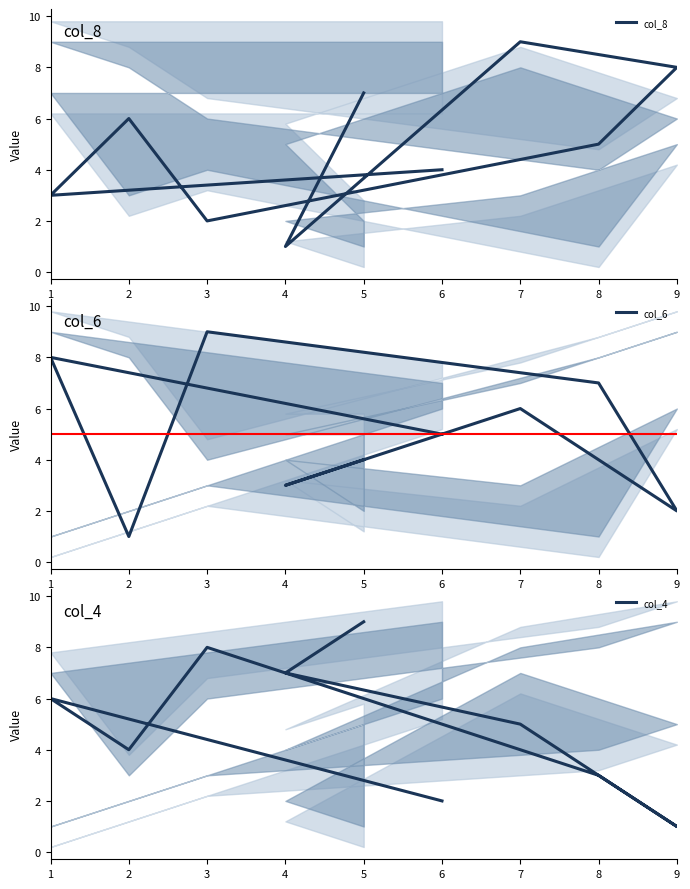

Count the col_4 values in the range 3 to 7.

5